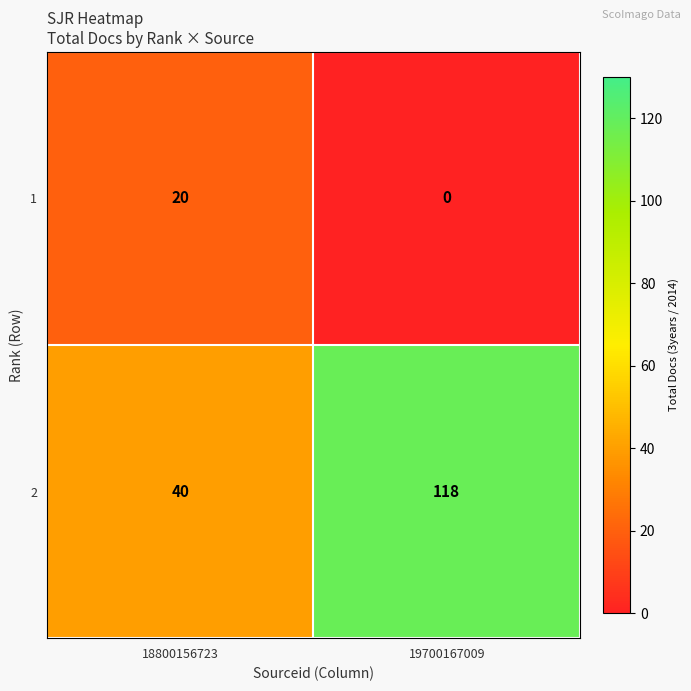

Where is 2 nearest to the value 79?

18800156723